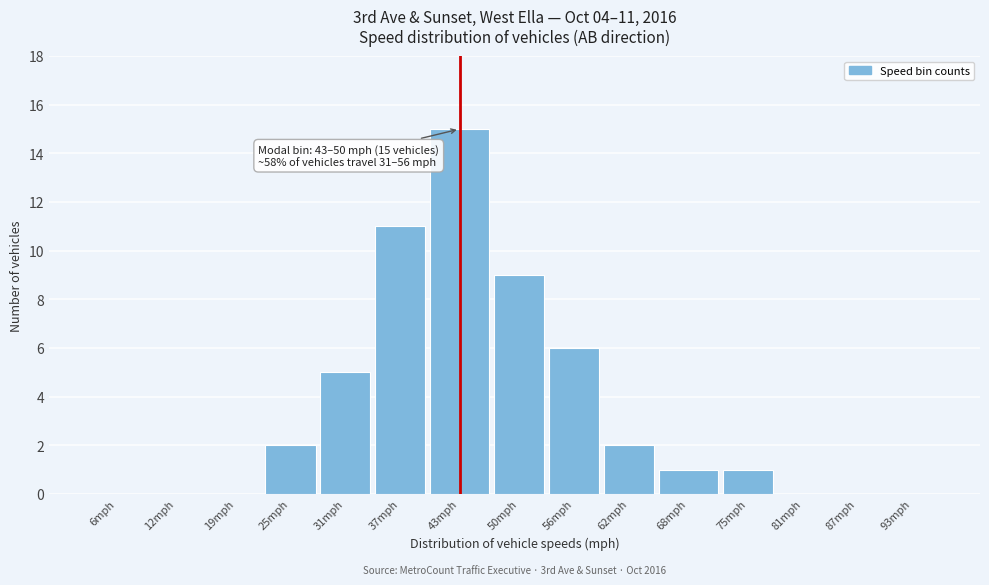

Reading left to right, transcribe all the data shown in this chart.

6mph=0	12mph=0	19mph=0	25mph=2	31mph=5	37mph=11	43mph=15	50mph=9	56mph=6	62mph=2	68mph=1	75mph=1	81mph=0	87mph=0	93mph=0